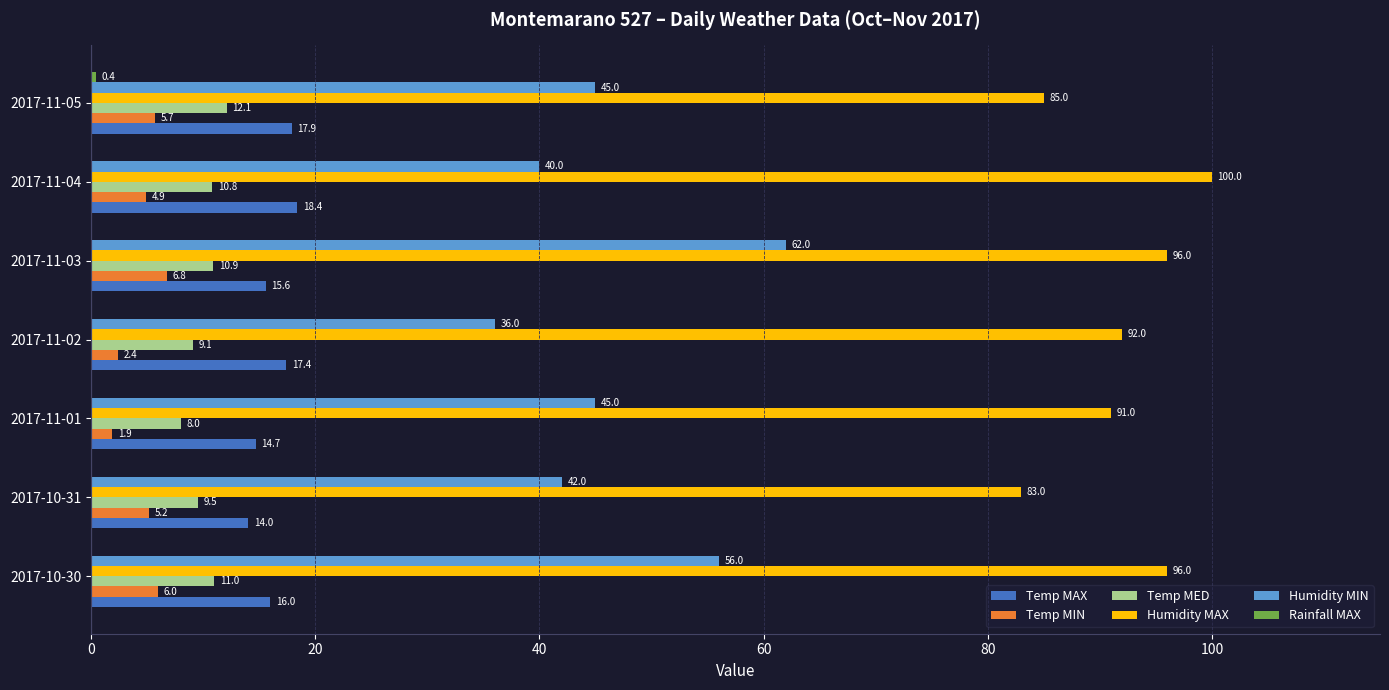

Which series has the largest total across all categories?

Humidity MAX